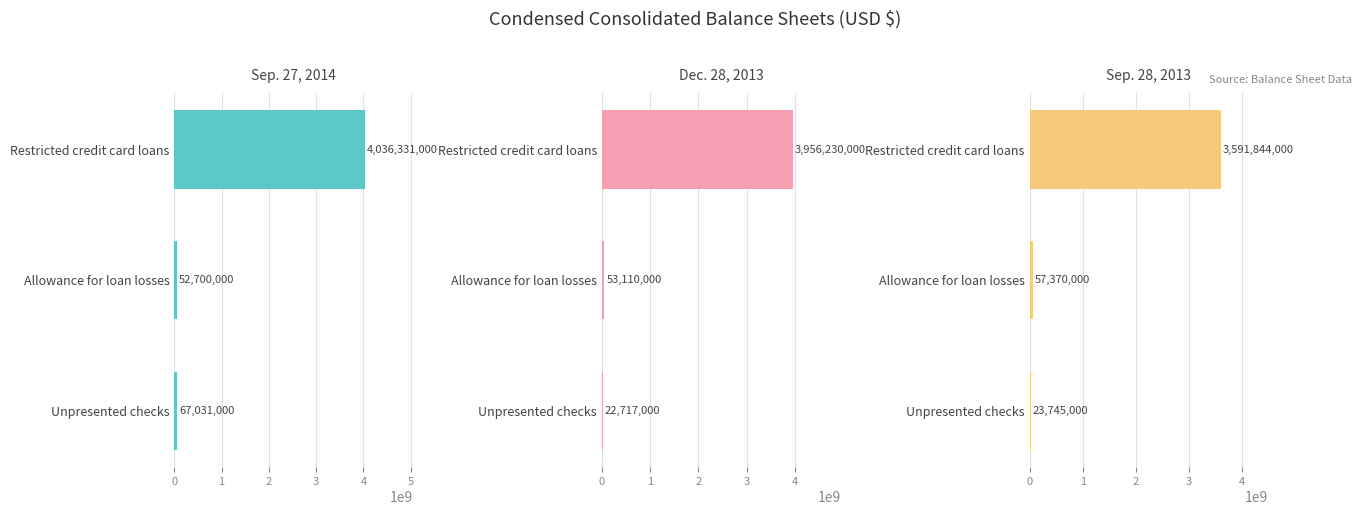

What is the value of the Dec. 28, 2013 bar at the 2nd from the left?

53110000